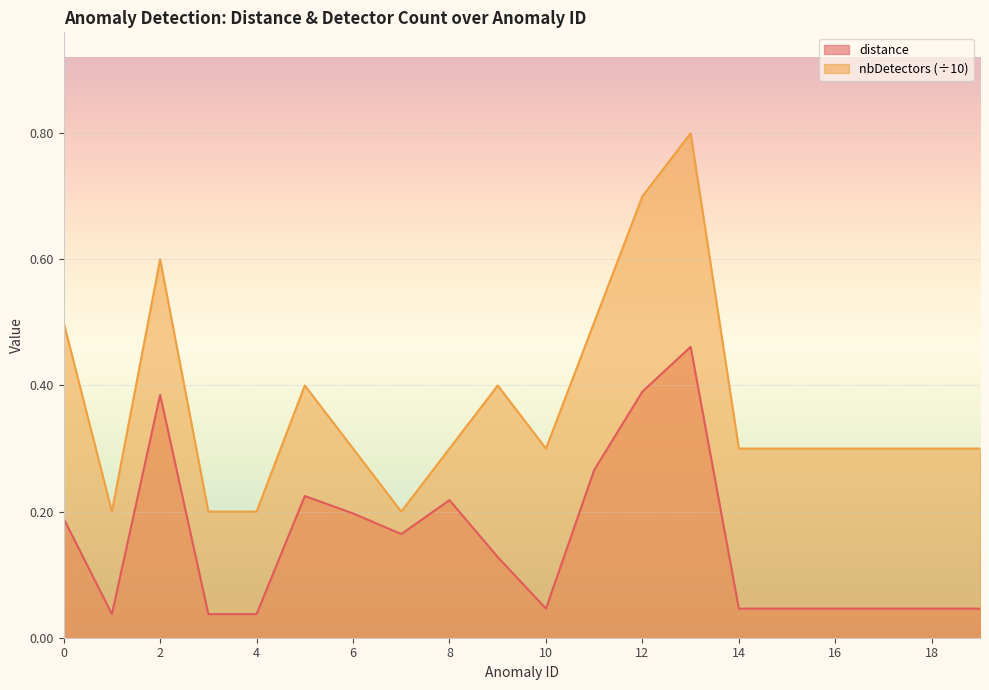

True or false: nbDetectors and distance intersect in this chart.

False